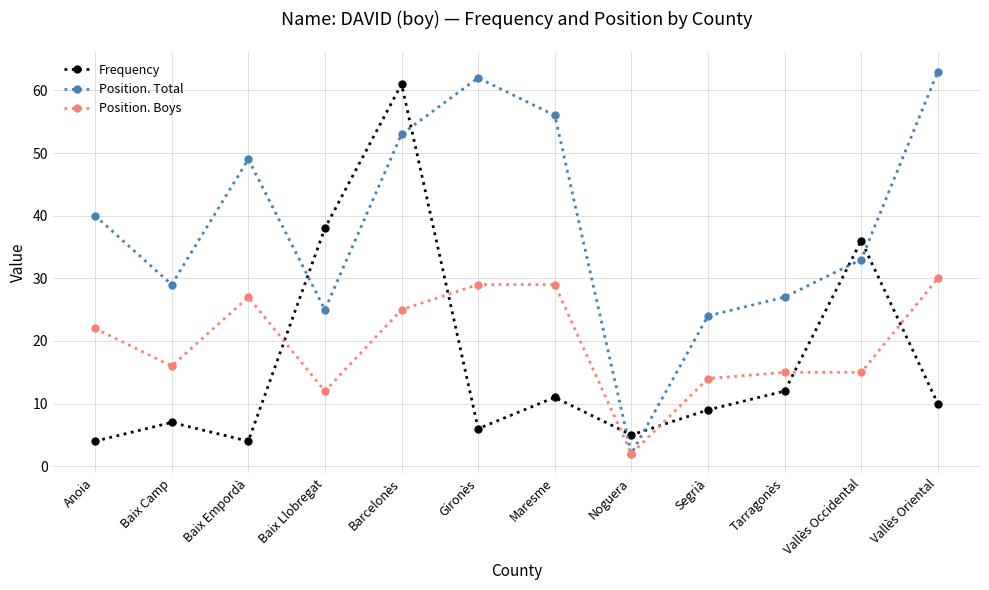

Count the number of data series in this chart.

3